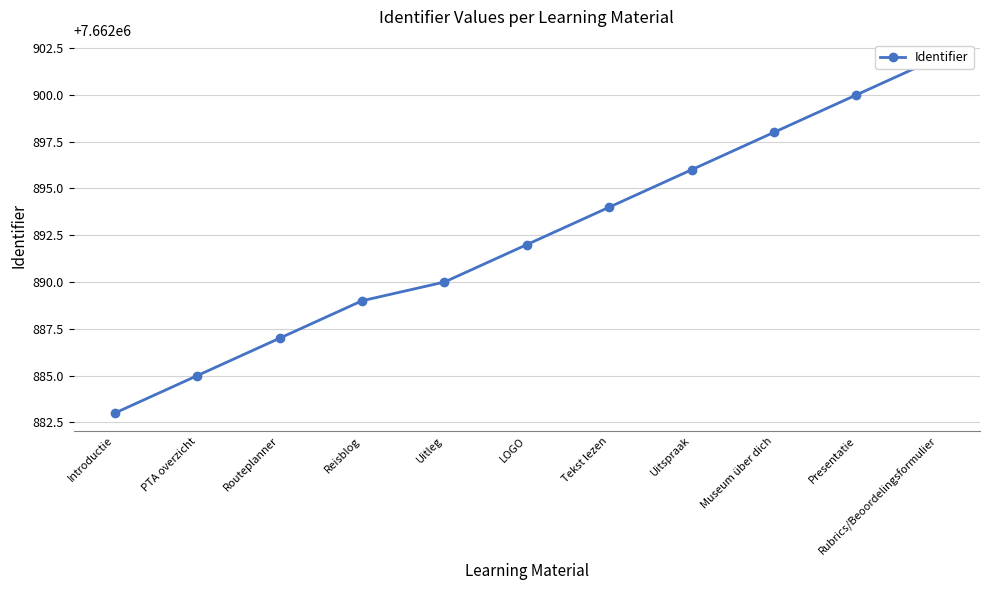

Does the chart have visible grid lines?

Yes